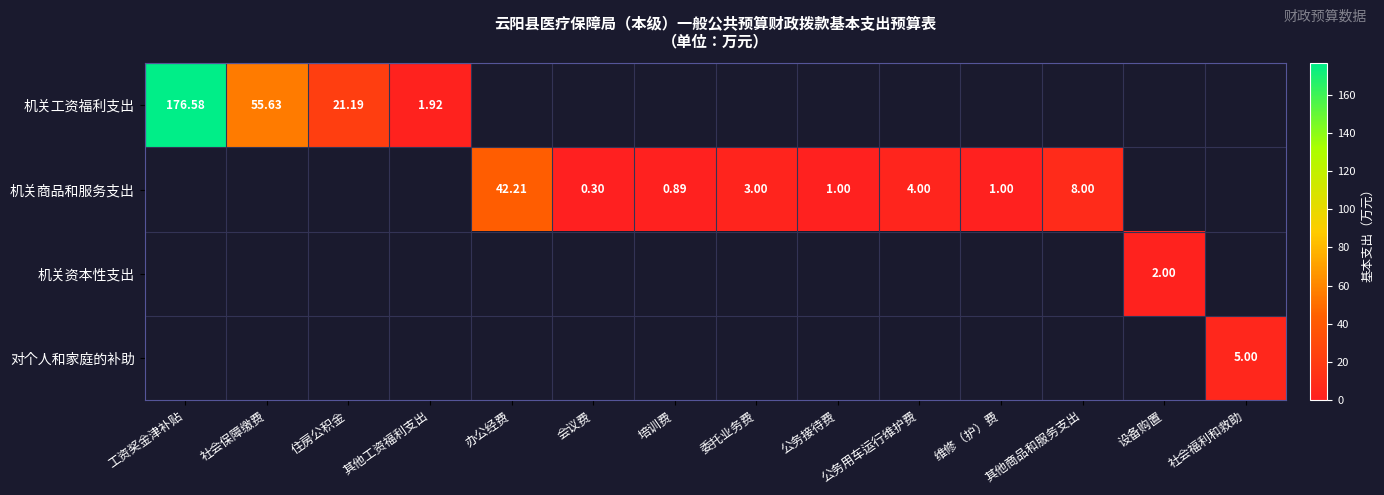

Rank the categories by 对个人和家庭的补助 value from highest to lowest.

社会福利和救助, 工资奖金津补贴, 社会保障缴费, 住房公积金, 其他工资福利支出, 办公经费, 会议费, 培训费, 委托业务费, 公务接待费, 公务用车运行维护费, 维修（护）费, 其他商品和服务支出, 设备购置